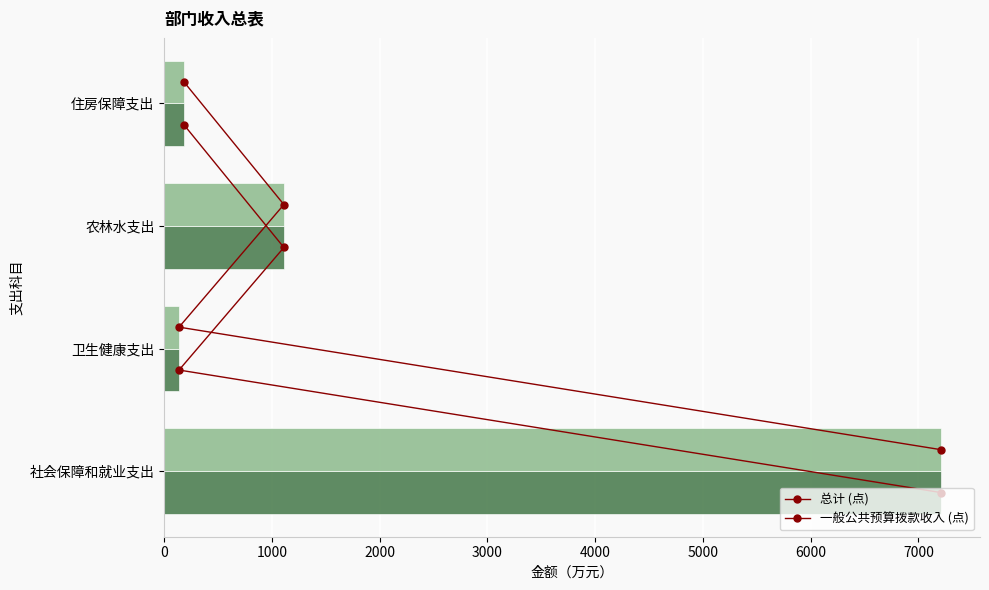

Between 2000 and 3000, which is larger?

3000